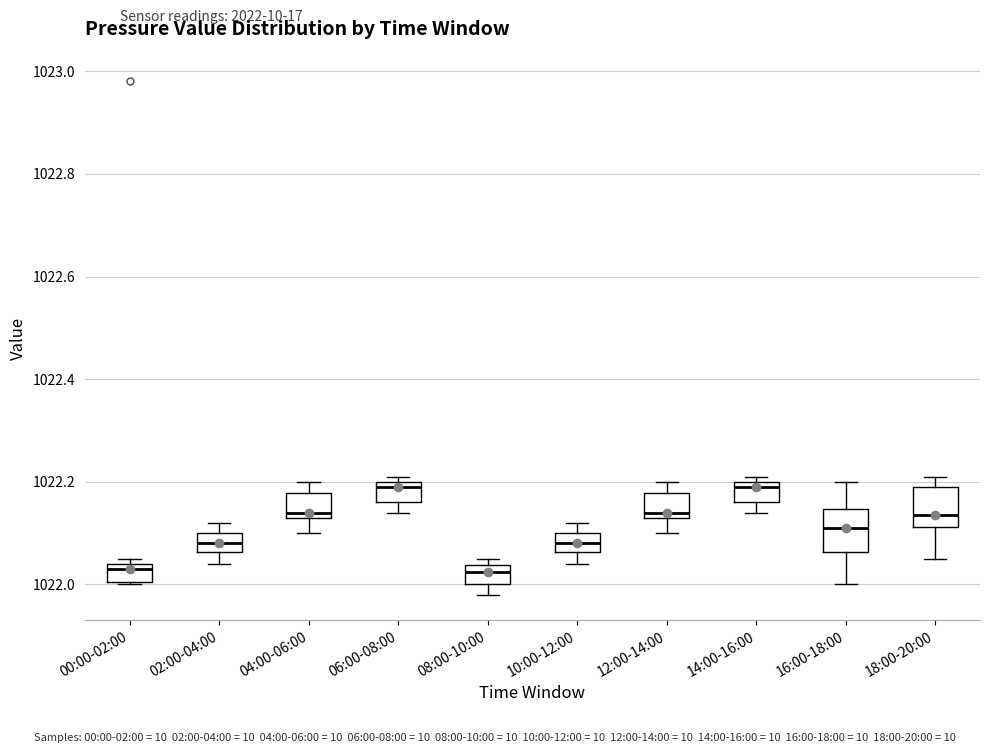

Reading left to right, transcribe this box plot: for each box, give where its median line is, the range the box spans, and where its two whiskers end, as read against the y-axis. The values are not printed on the chart, so give them approximately, as read against the axis.

00:00-02:00: median 1022.04 (just below the box's upper edge), box 1022.00 to 1022.04, whiskers 1022.00 to 1022.06
02:00-04:00: median 1022.08, box 1022.06 to 1022.10, whiskers 1022.04 to 1022.12
04:00-06:00: median 1022.14 (just above the box's lower edge), box 1022.14 to 1022.18, whiskers 1022.10 to 1022.20
06:00-08:00: median 1022.20 (just below the box's upper edge), box 1022.16 to 1022.20, whiskers 1022.14 to 1022.22
08:00-10:00: median 1022.02, box 1022.00 to 1022.04, whiskers 1021.98 to 1022.06
10:00-12:00: median 1022.08, box 1022.06 to 1022.10, whiskers 1022.04 to 1022.12
12:00-14:00: median 1022.14 (just above the box's lower edge), box 1022.14 to 1022.18, whiskers 1022.10 to 1022.20
14:00-16:00: median 1022.20 (just below the box's upper edge), box 1022.16 to 1022.20, whiskers 1022.14 to 1022.22
16:00-18:00: median 1022.12, box 1022.06 to 1022.14, whiskers 1022.00 to 1022.20
18:00-20:00: median 1022.14, box 1022.12 to 1022.20, whiskers 1022.06 to 1022.22